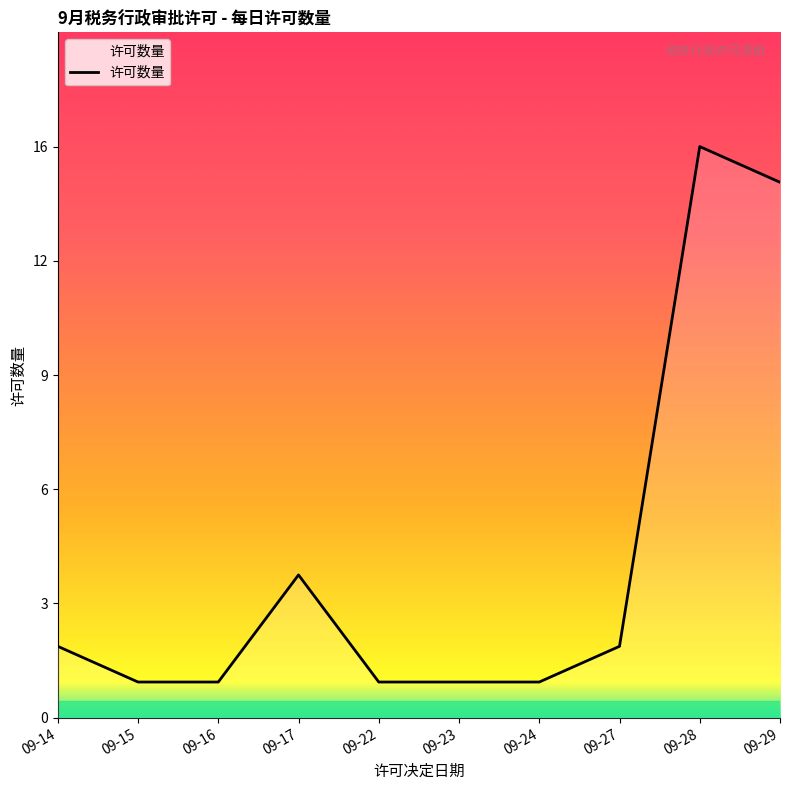

What is the smallest value displayed?

1